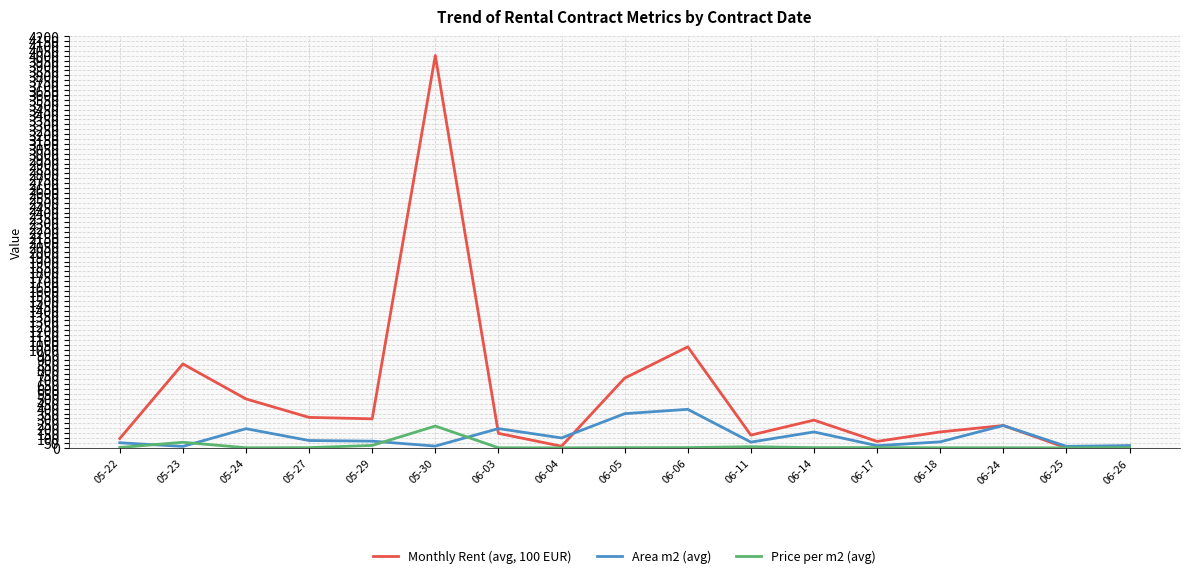

What is the spread (max minus min) of values at 06-11?

118.2